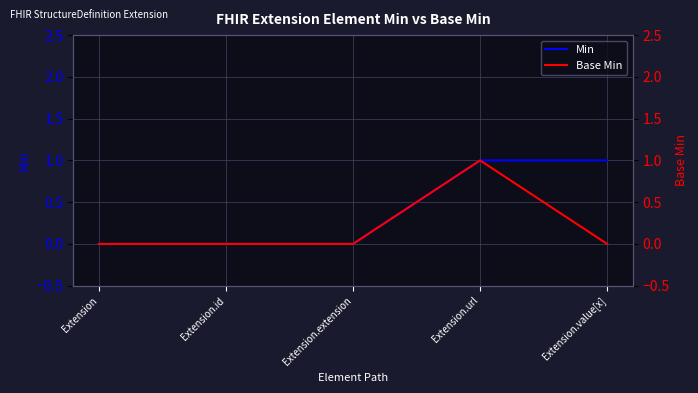

Does the chart display data point markers on the line(s)?

No